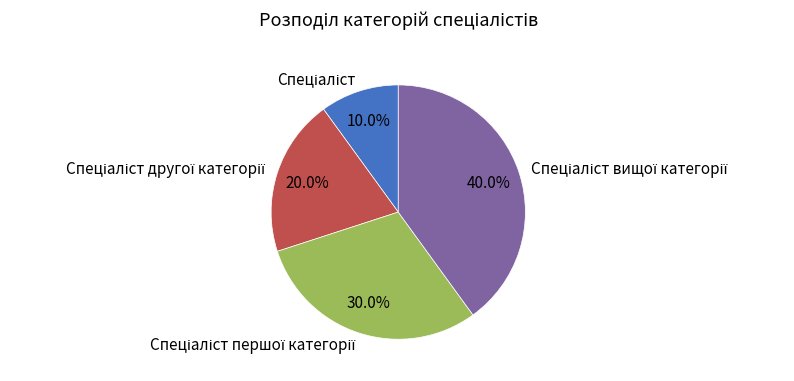

Is there a majority slice in this chart?

No